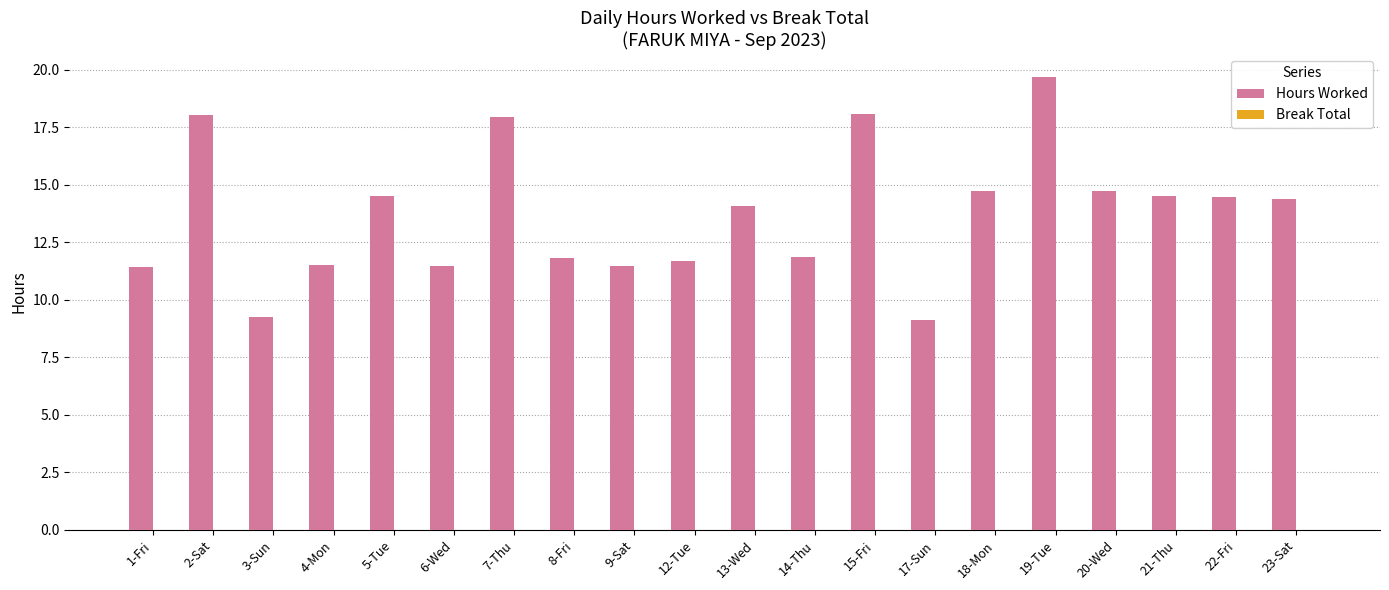

What is the value of the 15th bar from the left?

14.7